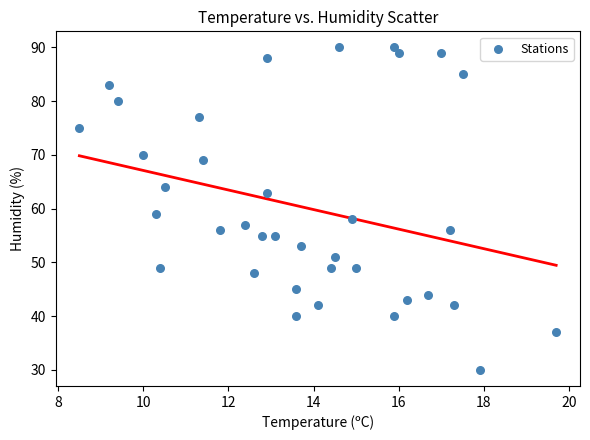

What is the range of Y values (max minus min)?

60